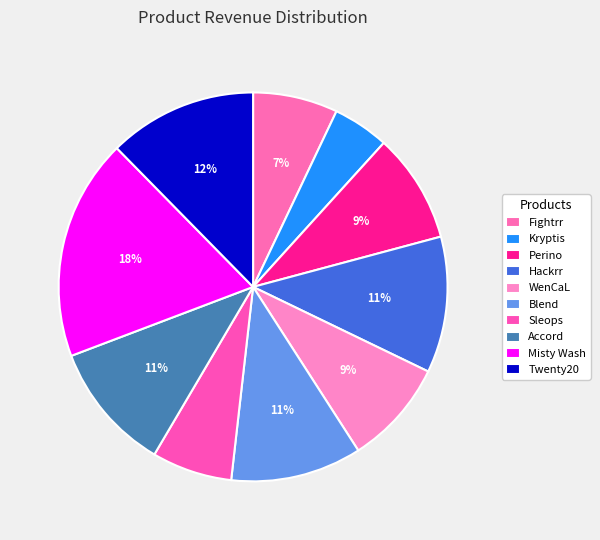

Count the number of slices in the pie.

10